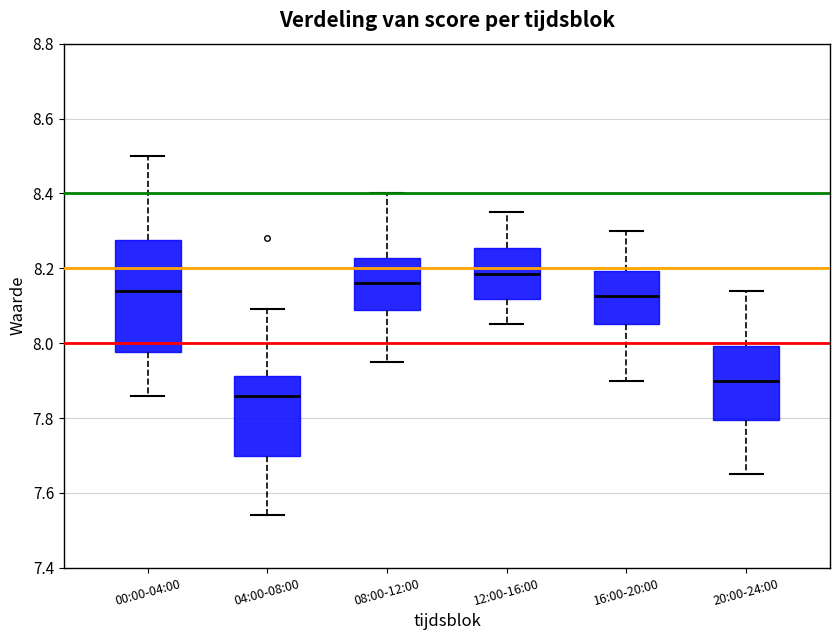

Which box has the lowest median line?

04:00-08:00